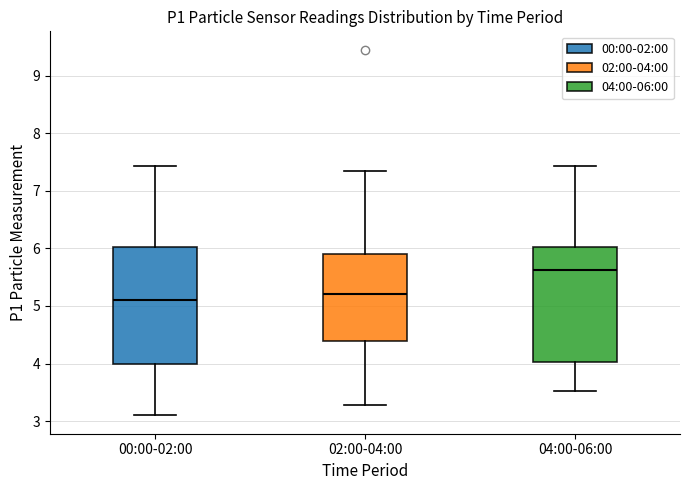

Reading left to right, transcribe this box plot: for each box, give where its median line is, the range the box spans, and where its two whiskers end, as read against the y-axis. The values are not printed on the chart, so give them approximately, as read against the axis.

00:00-02:00: median 5.1, box 4.0 to 6.0, whiskers 3.1 to 7.4
02:00-04:00: median 5.2, box 4.4 to 5.9, whiskers 3.3 to 7.4
04:00-06:00: median 5.6, box 4.0 to 6.0, whiskers 3.5 to 7.4